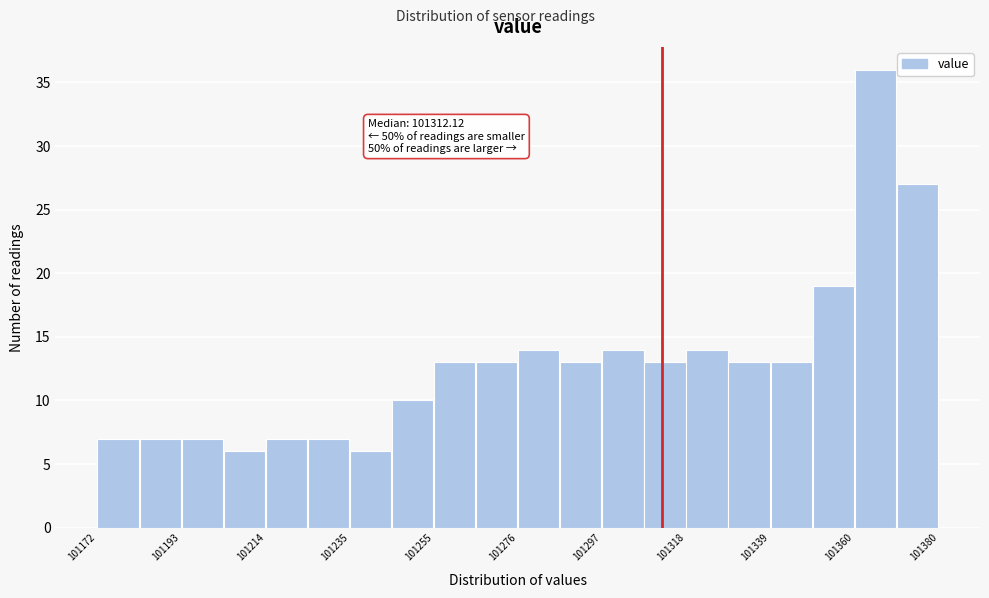

Read against the x-axis, roughly where is the centre of the tallest bar?

101365